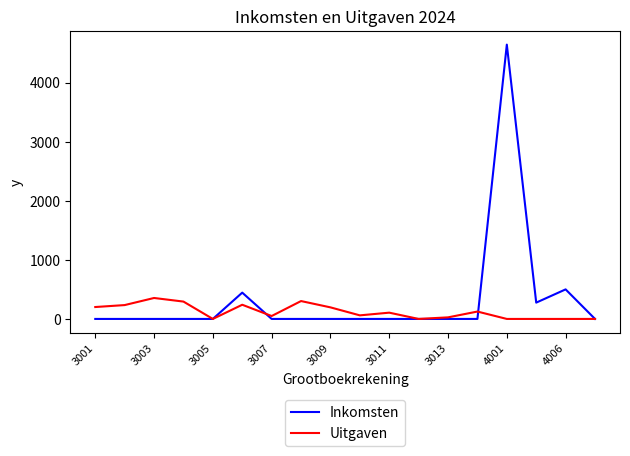

Rank the series by their maximum value, from highest to lowest.

Inkomsten, Uitgaven